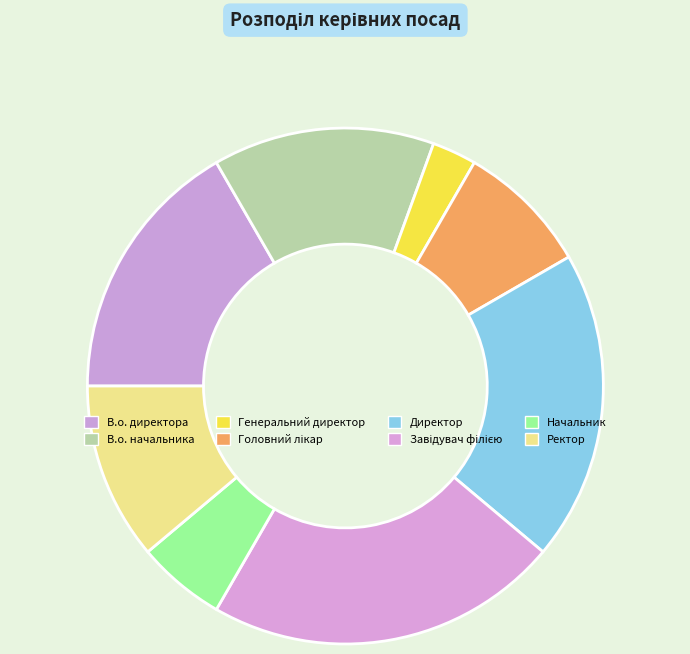

Count the number of slices in the pie.

8